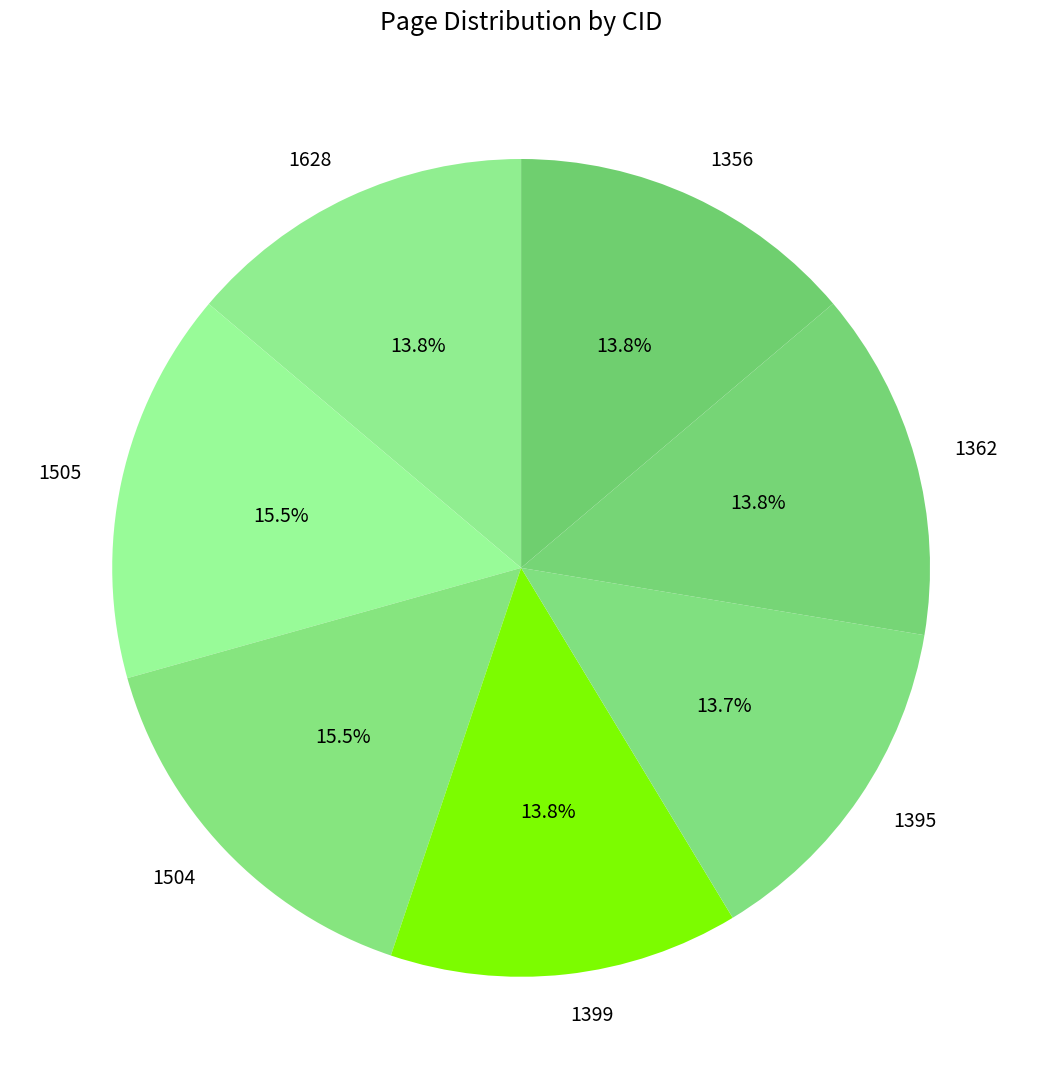

Is it true that 1395 is 26% of the pie?

False